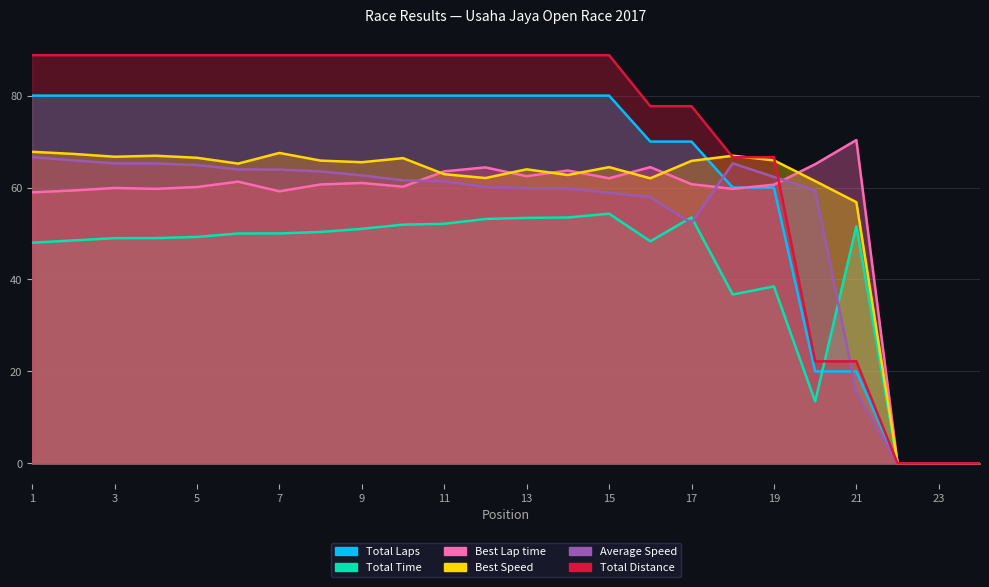

Reading left to right, transcribe all the data shown in this chart.

Total Laps: 80.0	80.0	80.0	80.0	80.0	80.0	80.0	80.0	80.0	80.0	80.0	80.0	80.0	80.0	80.0	70.0	70.0	60.0	60.0	20.0	20.0	0.0	0.0	0.0
Total Time: 48.0	48.5	49.0	49.0	49.3	50.0	50.0	50.3	51.0	51.9	52.1	53.2	53.4	53.5	54.3	48.3	53.5	36.7	38.5	13.5	51.6	0.0	0.0	0.0
Best Lap time: 59.0	59.4	59.9	59.7	60.1	61.3	59.2	60.7	61.0	60.2	63.5	64.4	62.5	63.7	62.0	64.4	60.7	59.7	60.6	65.1	70.3	0.0	0.0	0.0
Best Speed: 67.8	67.3	66.7	66.9	66.5	65.2	67.5	65.9	65.5	66.4	62.9	62.1	64.0	62.7	64.4	62.0	65.8	66.9	65.9	61.4	56.8	0.0	0.0	0.0
Average Speed: 66.6	65.9	65.3	65.2	64.9	63.9	63.9	63.5	62.7	61.6	61.3	60.1	59.9	59.8	58.9	57.9	52.3	65.3	62.3	59.4	15.5	0.0	0.0	0.0
Total Distance: 88.8	88.8	88.8	88.8	88.8	88.8	88.8	88.8	88.8	88.8	88.8	88.8	88.8	88.8	88.8	77.7	77.7	66.6	66.6	22.2	22.2	0.0	0.0	0.0